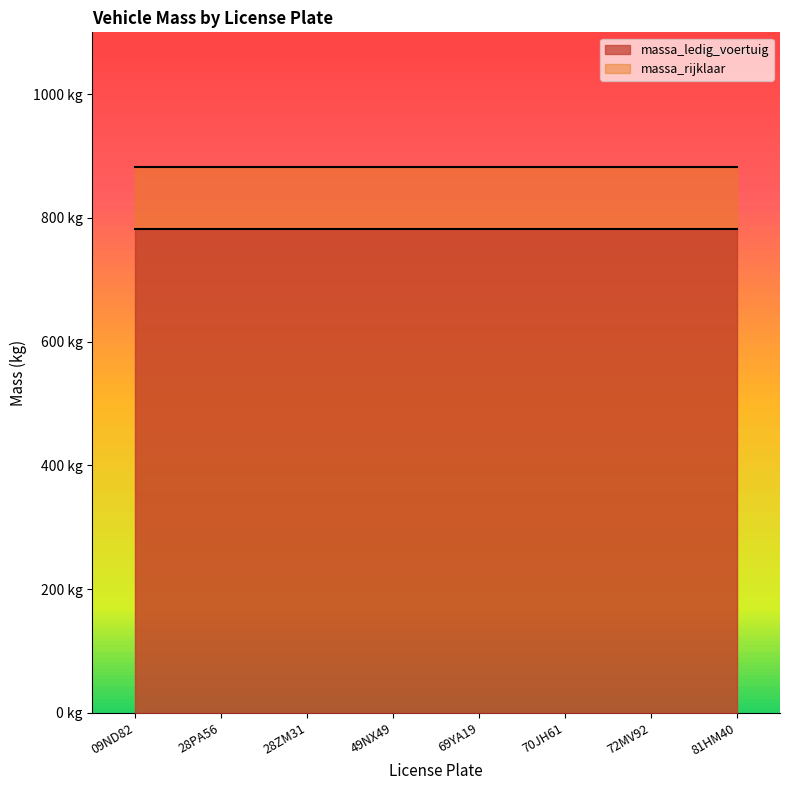

Is the value of massa_rijklaar at 72MV92 greater than the value of massa_ledig_voertuig at 28ZM31?

Yes